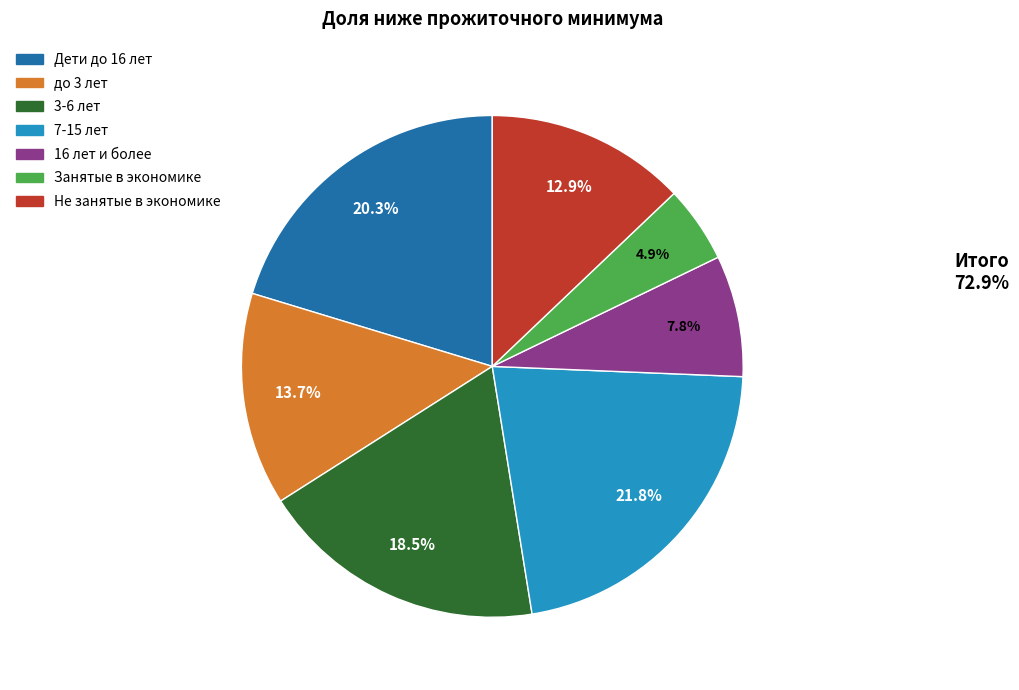

Which has a higher value, 16 лет и более or Дети до 16 лет?

Дети до 16 лет